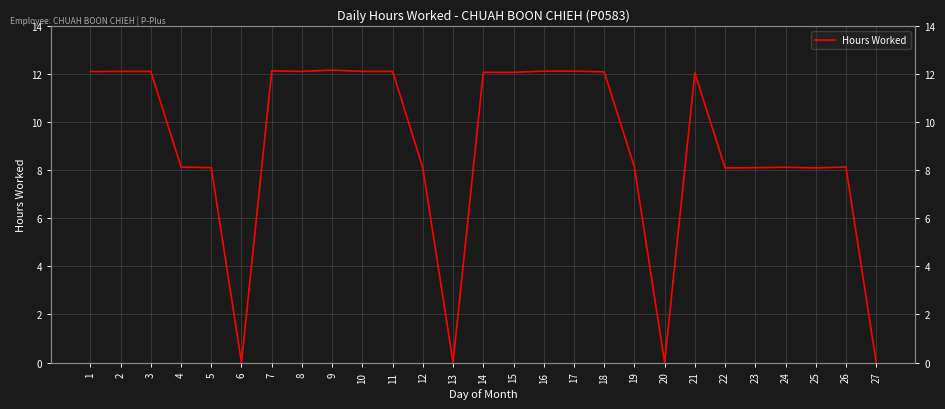

What is the average value?

9.0